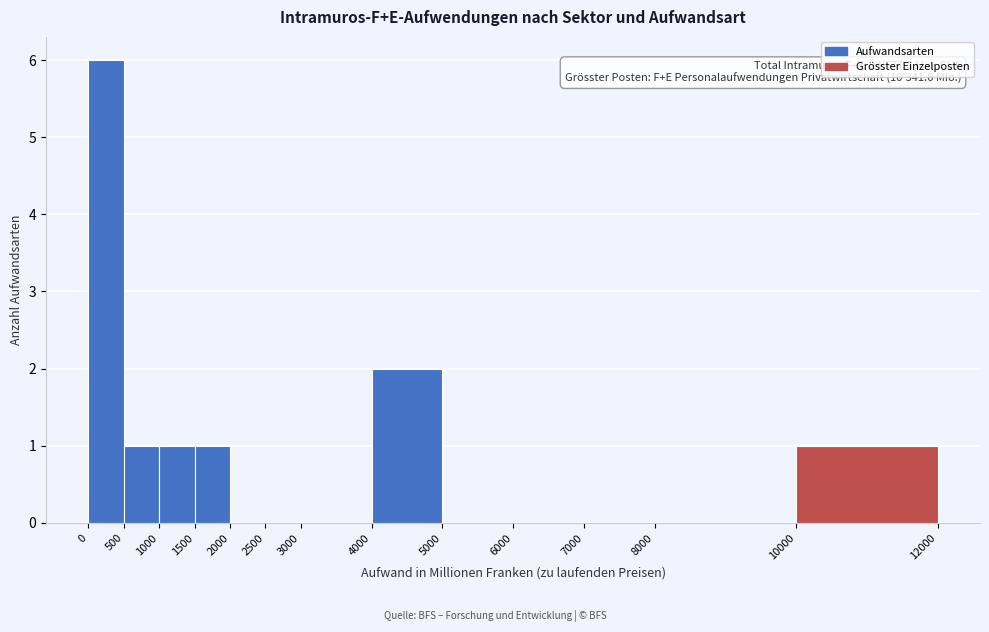

Over which range of the x-axis is the bar tallest?

0 to 500